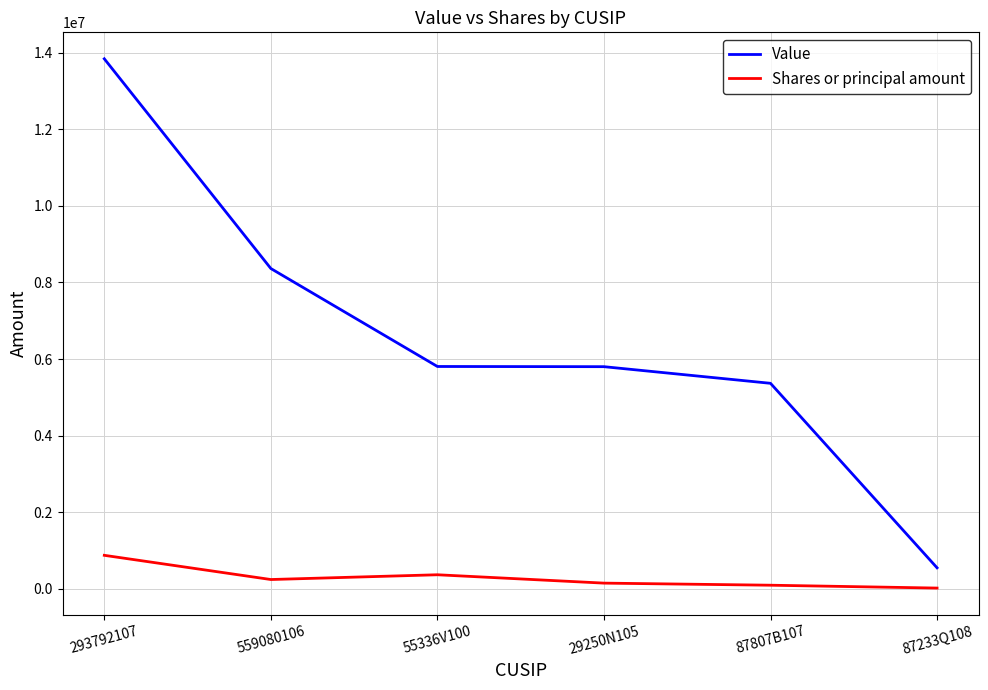

How many lines are shown in the chart?

2